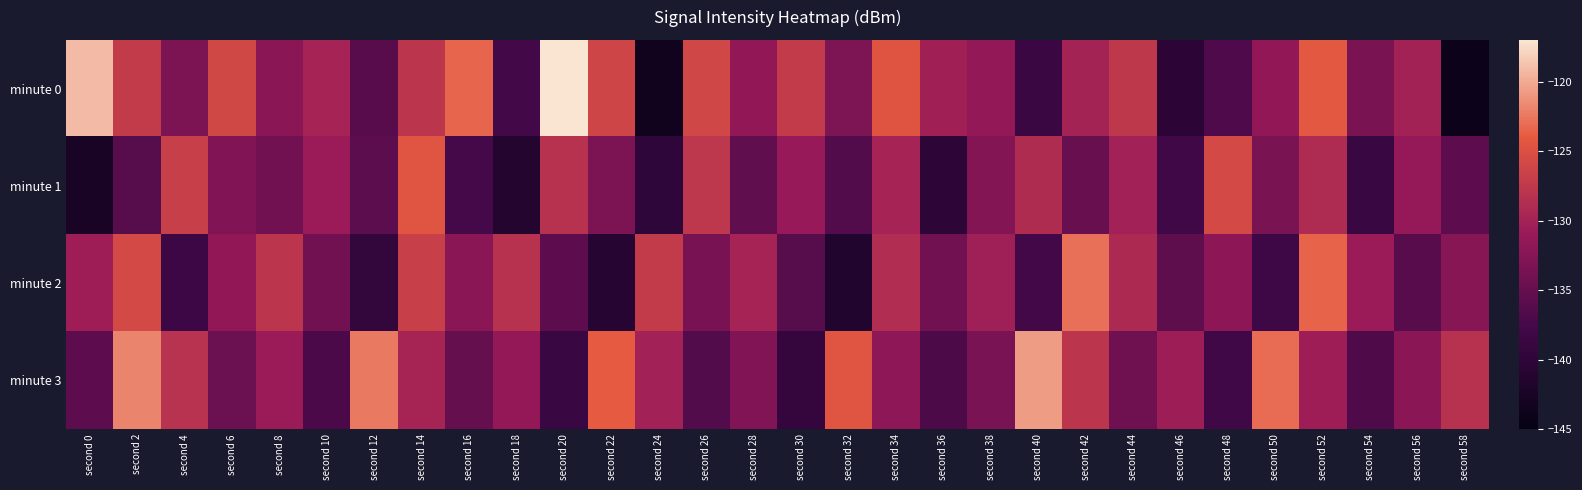

Between second 22 and second 56, which is larger?

second 22